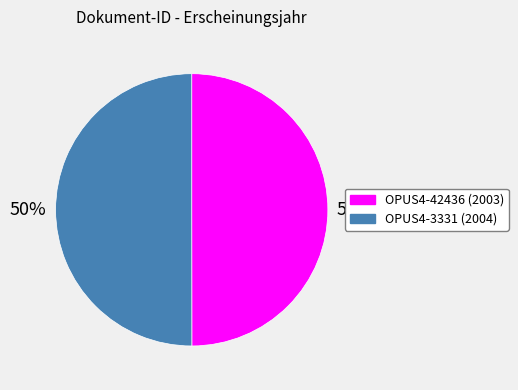

The OPUS4-42436 slice represents 50% of the pie. True or false?

True